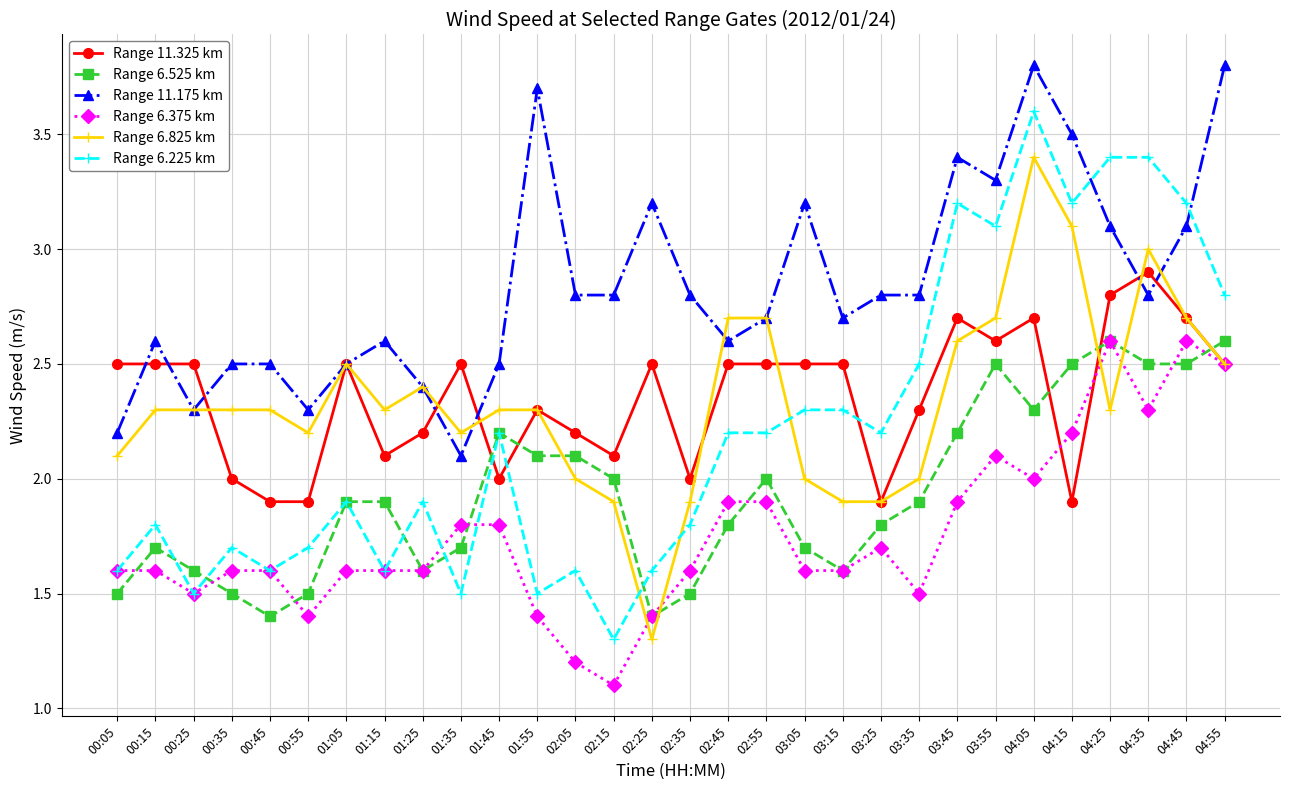

Which series has the largest range (max minus min)?

Range 6.225 km